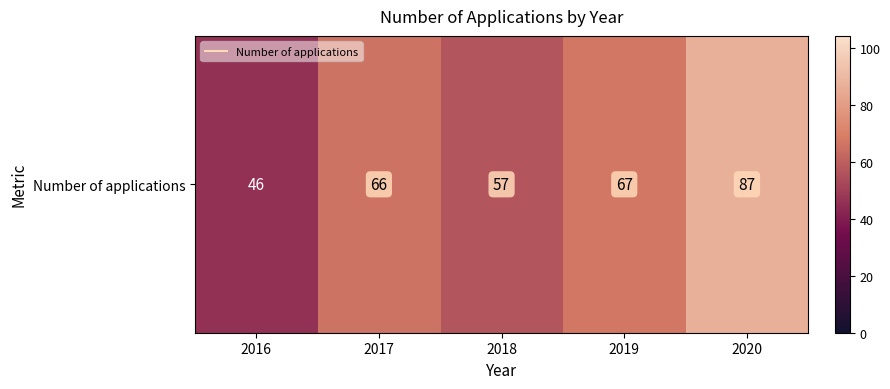

Which has a higher value, 2016 or 2020?

2020